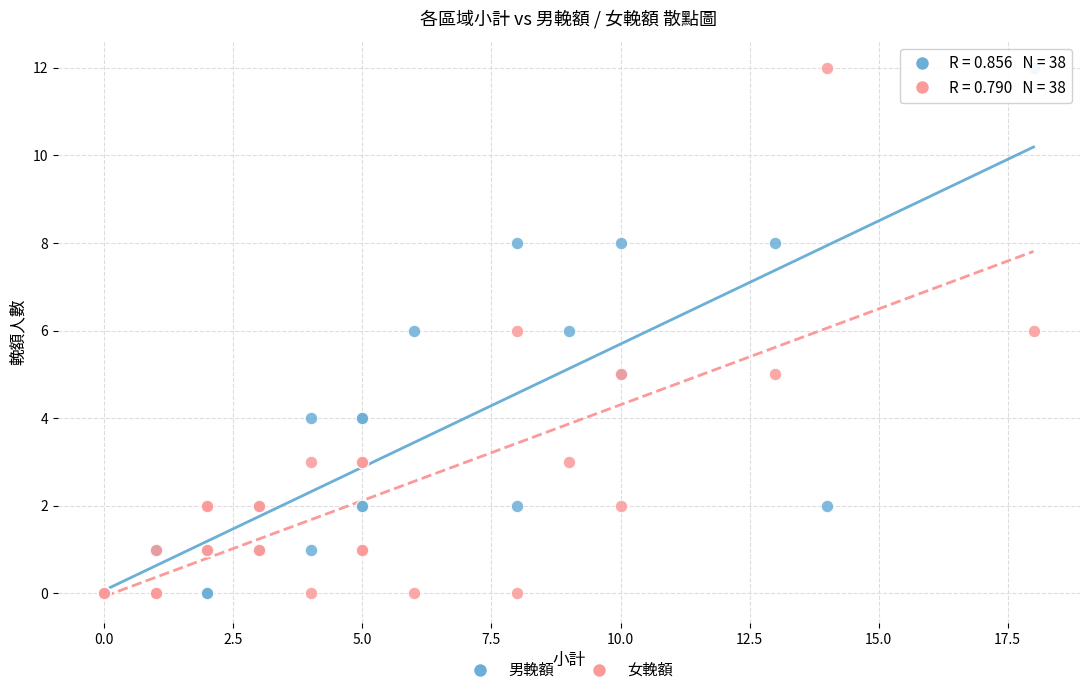

What are all the series names shown in the legend?

男輓額, 女輓額